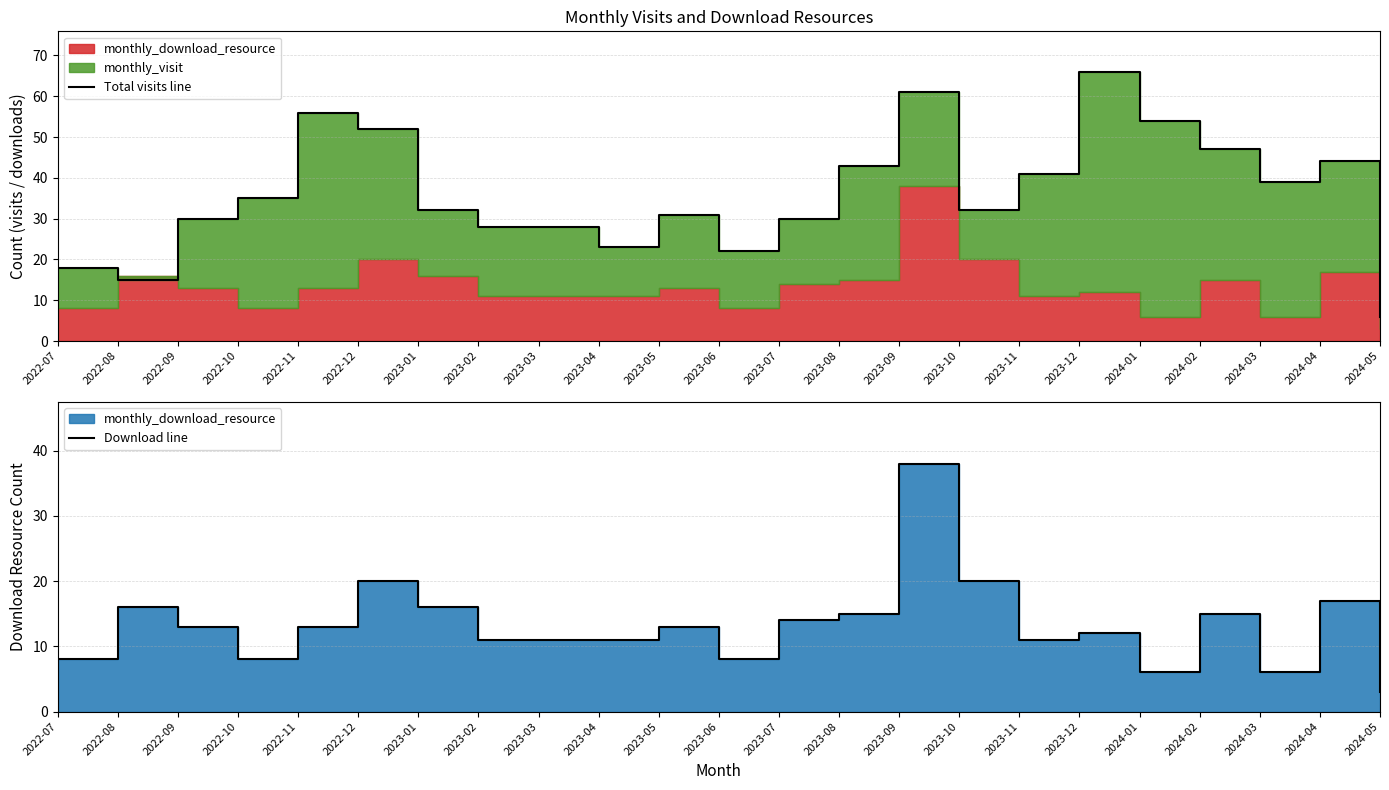

What is the value of the Download line point at the 13th from the left?

14